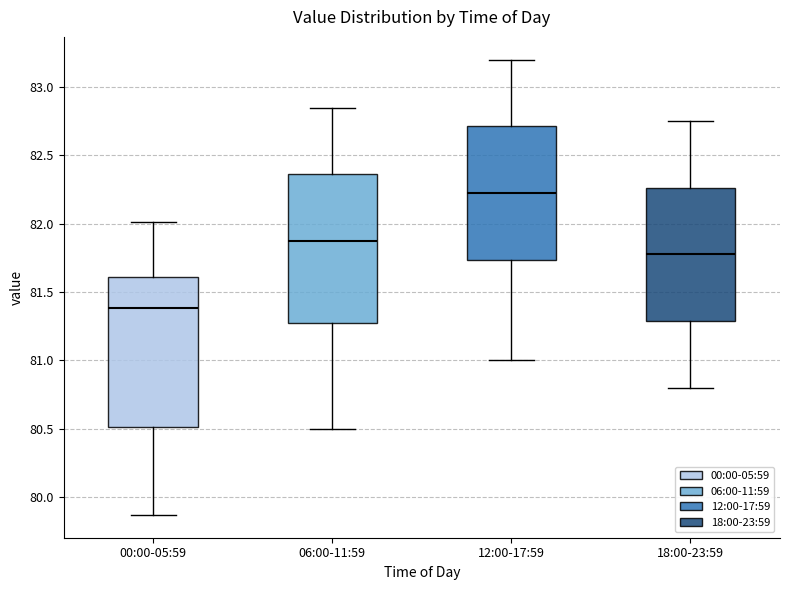

Reading left to right, transcribe this box plot: for each box, give where its median line is, the range the box spans, and where its two whiskers end, as read against the y-axis. The values are not printed on the chart, so give them approximately, as read against the axis.

00:00-05:59: median 81.40, box 80.50 to 81.60, whiskers 79.85 to 82.00
06:00-11:59: median 81.90, box 81.30 to 82.35, whiskers 80.50 to 82.85
12:00-17:59: median 82.25, box 81.75 to 82.70, whiskers 81.00 to 83.20
18:00-23:59: median 81.80, box 81.30 to 82.25, whiskers 80.80 to 82.75